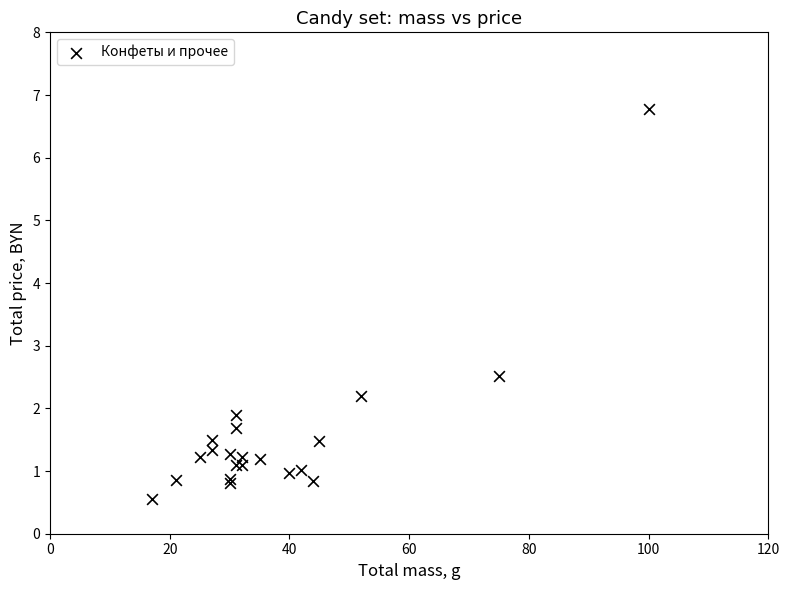

What Y value in the scatter plot is closest to 3?

2.5